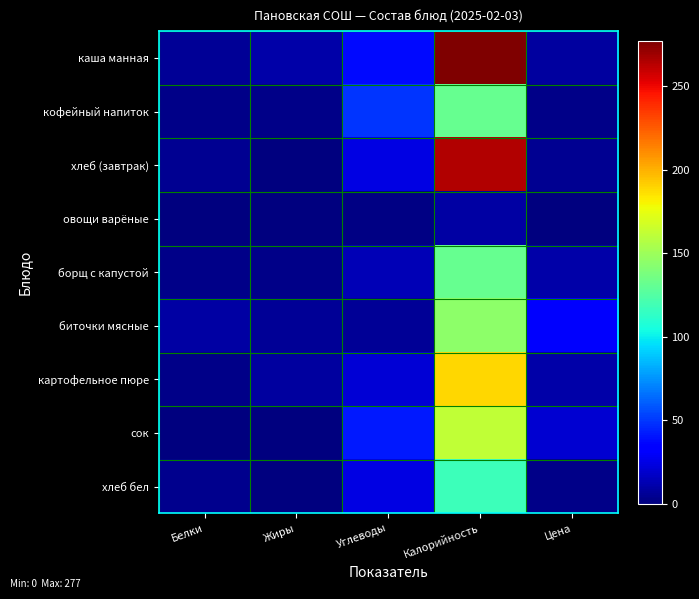

Which series has the widest spread of values?

каша манная